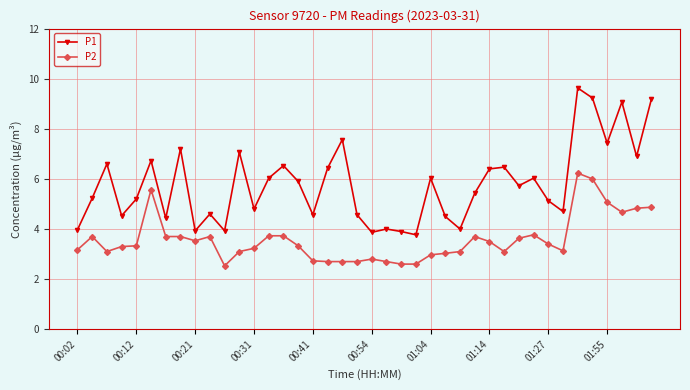

How many series are shown in this chart?

2